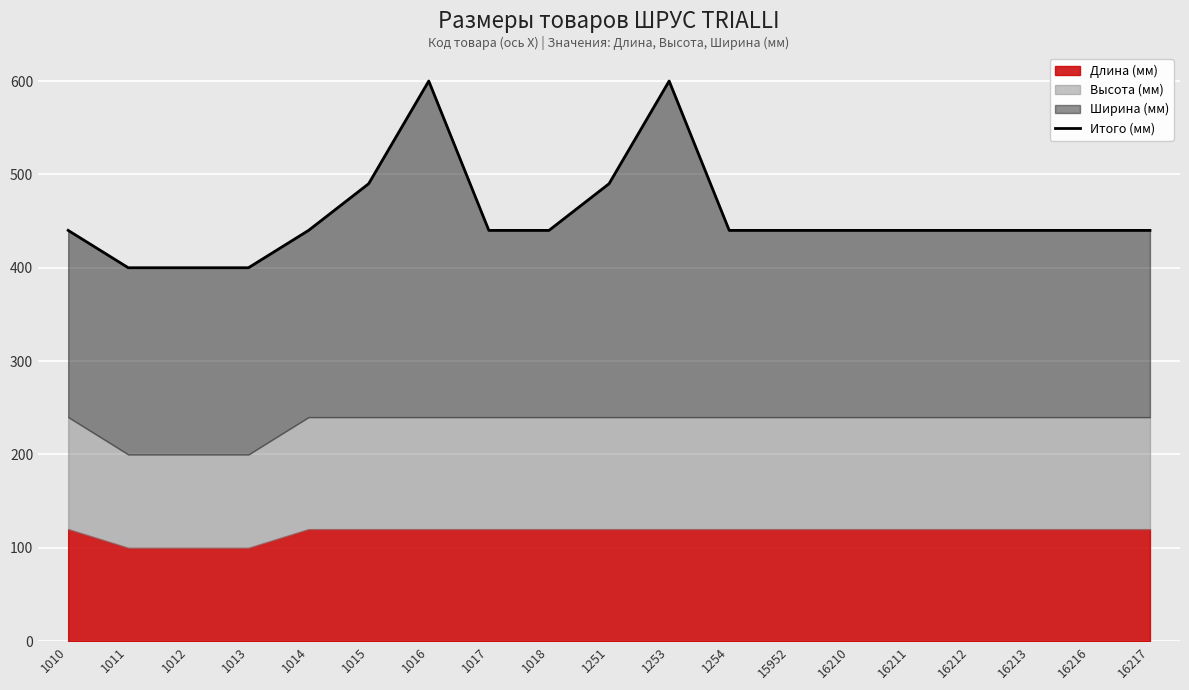

What is the ratio of the value at 16216 to the value at 1251?

0.9